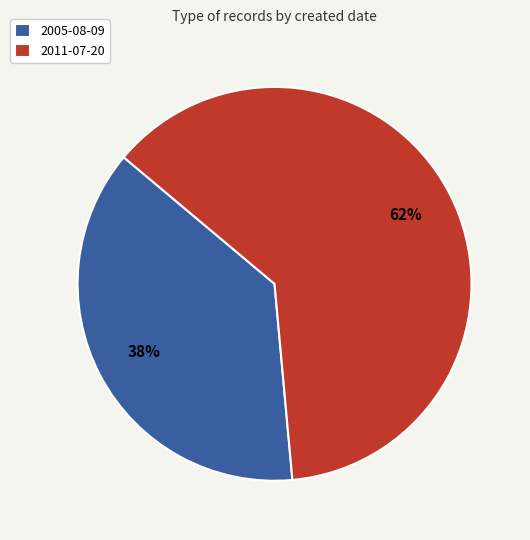

Rank the categories by value from lowest to highest.

2005-08-09, 2011-07-20